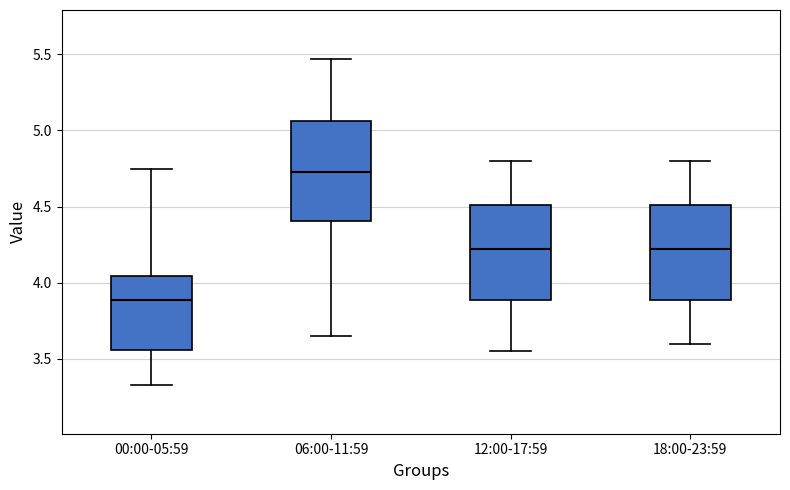

Reading left to right, read every box against the y-axis: the position of its median line, the range the box covers, and the ends of its whiskers. The values are not printed on the chart, so give them approximately, as read against the axis.

00:00-05:59: median 3.90, box 3.55 to 4.05, whiskers 3.35 to 4.75
06:00-11:59: median 4.75, box 4.40 to 5.05, whiskers 3.65 to 5.45
12:00-17:59: median 4.25, box 3.90 to 4.50, whiskers 3.55 to 4.80
18:00-23:59: median 4.25, box 3.90 to 4.50, whiskers 3.60 to 4.80